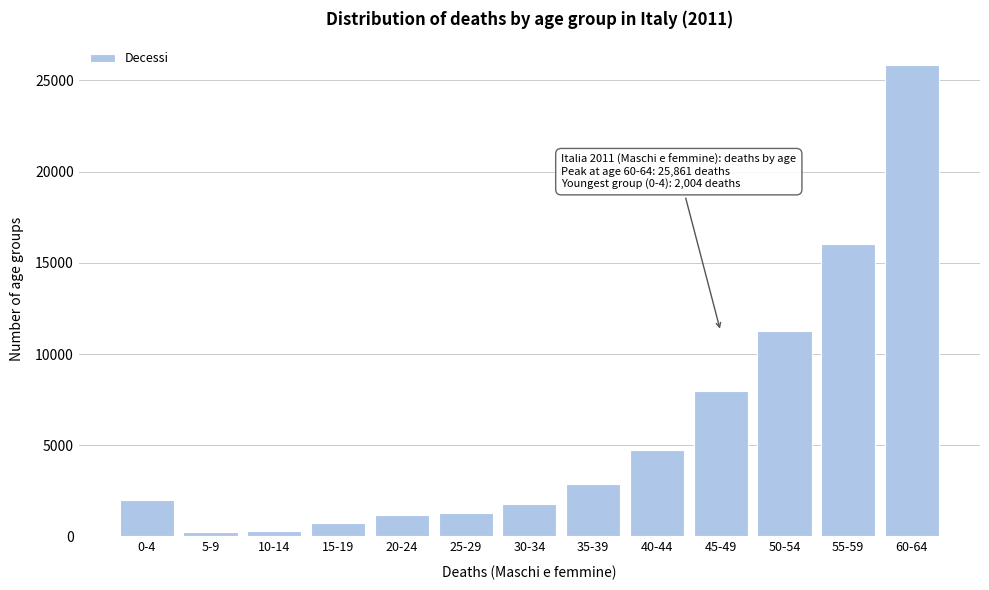

Is it true that the value at 40-44 is 6947?

False